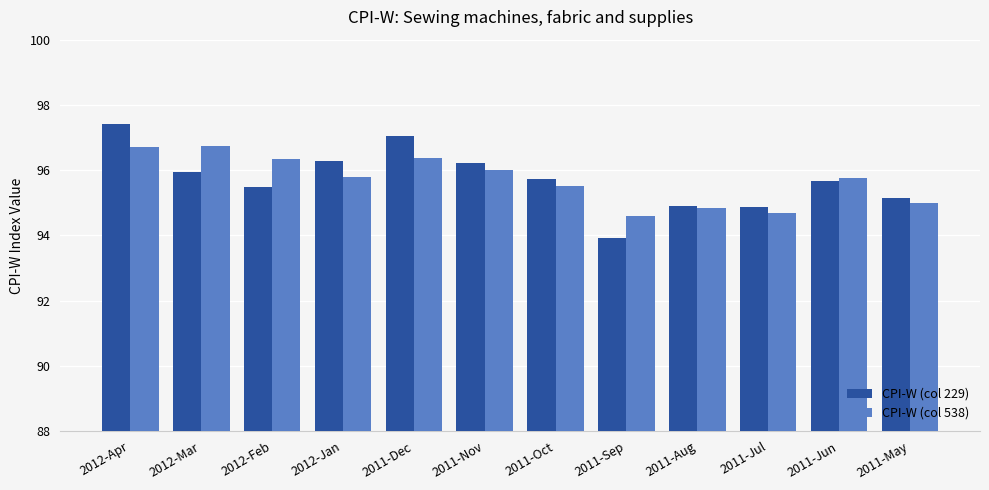

What is the spread (max minus min) of values at 2012-Mar?

0.8